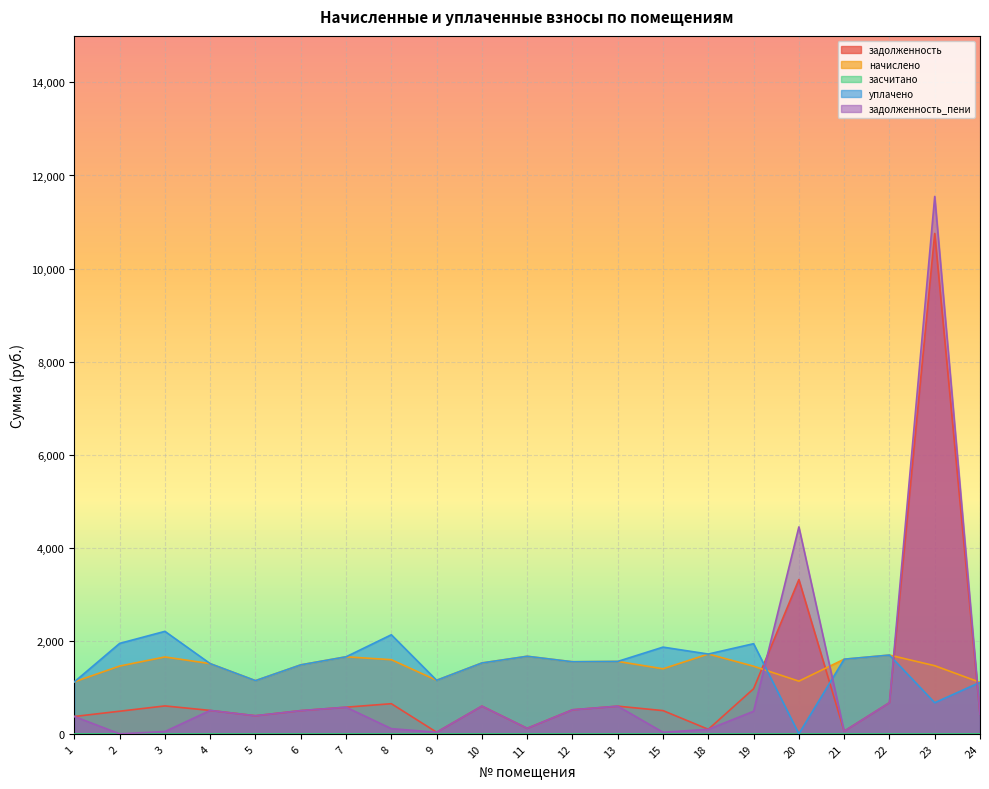

Reading left to right, what are all the values shown in this chart?

задолженность: 1=372.4	2=485.5	3=599.3	4=502.7	5=388.7	6=498.5	7=572.0	8=647.1	9=33.9	10=595.5	11=117.6	12=516.2	13=594.2	15=498.6	18=96.7	19=968.5	20=3315.2	21=55.6	22=668.9	23=10753.2	24=422.6
начислено: 1=1117.2	2=1456.4	3=1651.8	4=1508.0	5=1143.0	6=1482.2	7=1655.5	8=1592.8	9=1150.3	10=1522.7	11=1666.5	12=1548.5	13=1555.9	15=1397.4	18=1714.5	19=1452.7	20=1131.9	21=1603.9	22=1692.3	23=1463.7	24=1106.1
уплачено: 1=1117.2	2=1943.2	3=2202.4	4=1508.0	5=1143.0	6=1482.2	7=1655.5	8=2128.9	9=1150.3	10=1522.7	11=1666.5	12=1548.5	13=1555.9	15=1863.2	18=1714.5	19=1936.9	20=0.0	21=1603.9	22=1692.3	23=668.2	24=1106.1
задолженность_пени: 1=372.4	2=0.0	3=48.7	4=502.7	5=388.7	6=498.5	7=572.0	8=111.0	9=33.9	10=595.5	11=117.6	12=516.2	13=594.2	15=32.8	18=96.7	19=484.2	20=4447.1	21=55.6	22=668.9	23=11548.8	24=422.6